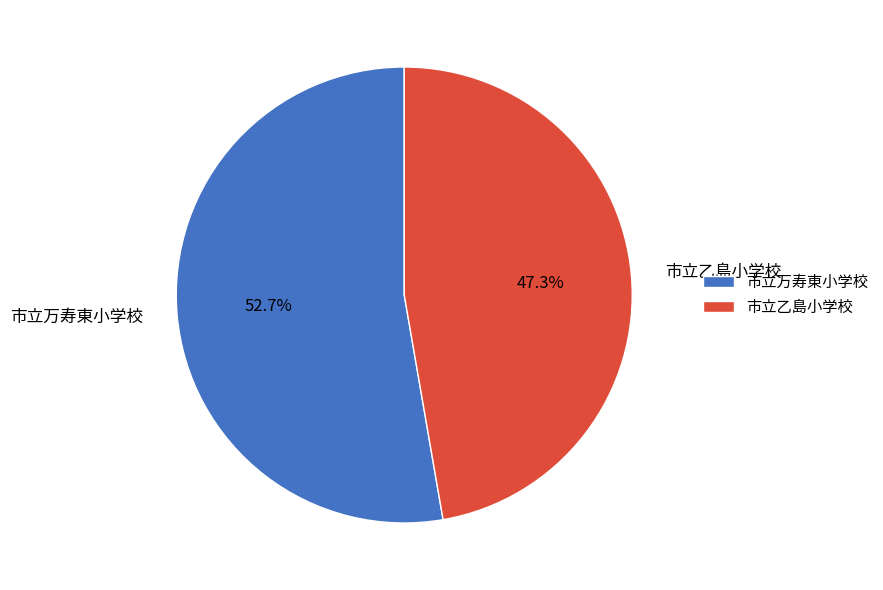

Which category has the smallest portion of the pie?

市立乙島小学校